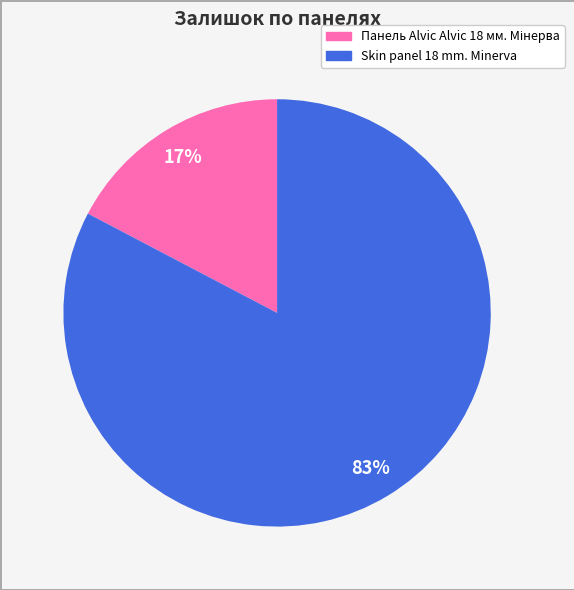

The Skin panel 18 mm. Minerva slice represents 83% of the pie. True or false?

True